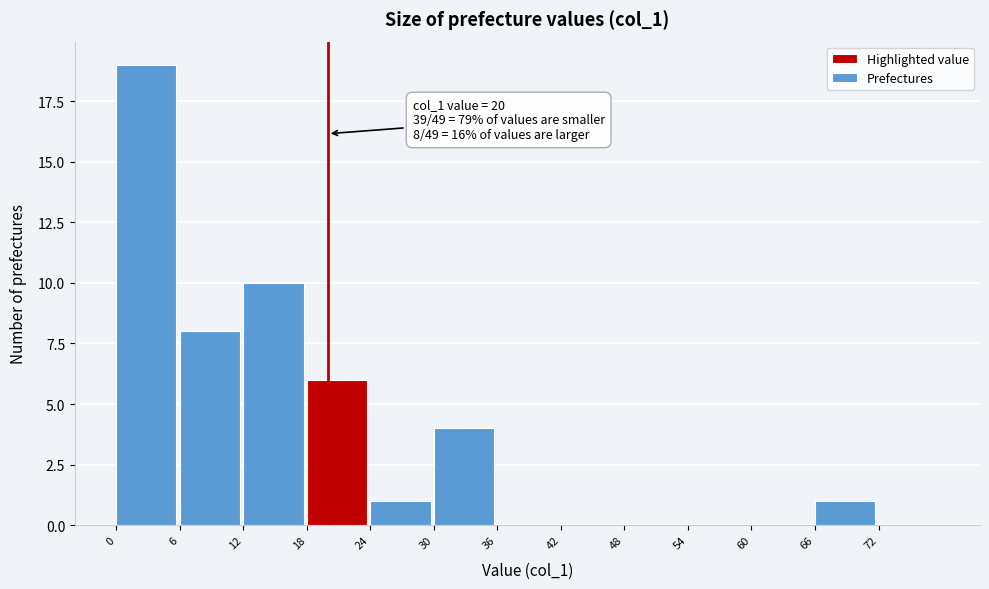

Which range on the x-axis has the tallest bar?

0 to 6